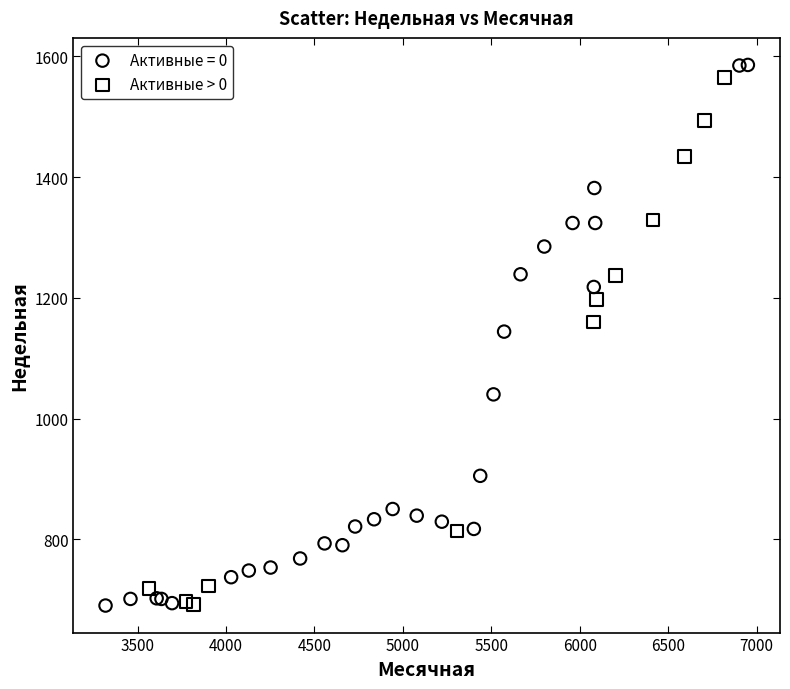

What are all the series names shown in the legend?

Активные = 0, Активные > 0